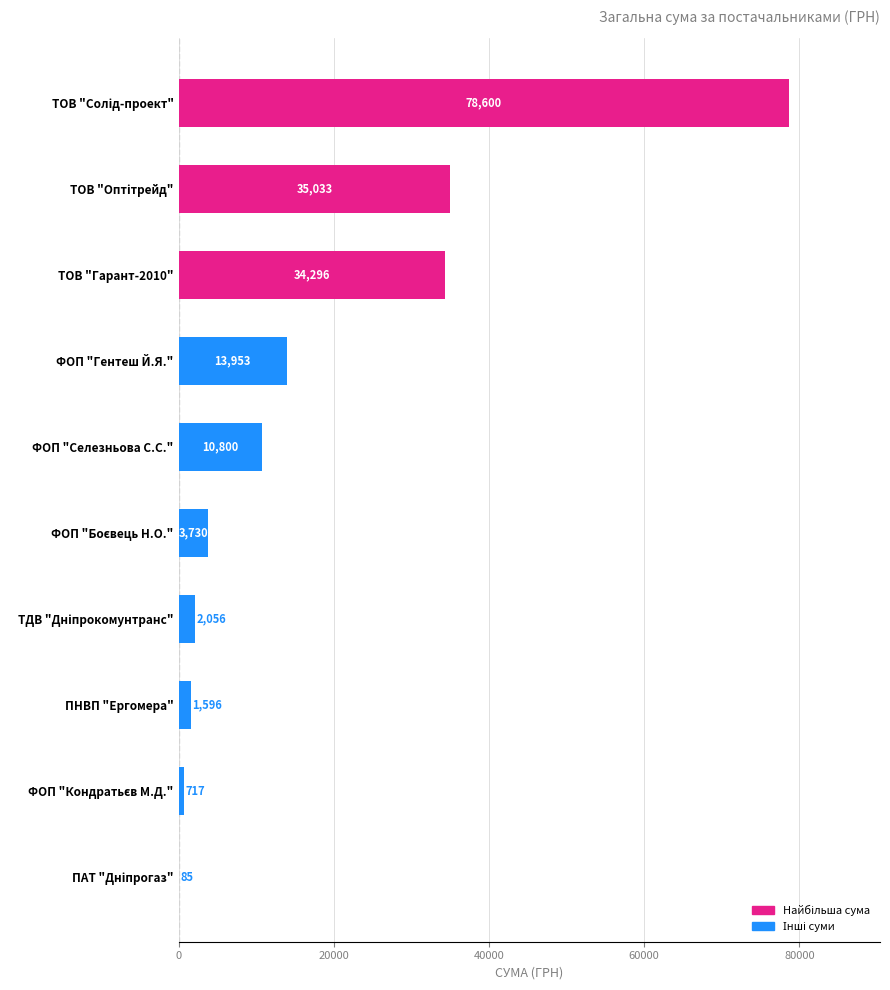

Is it true that the value at ФОП "Селезньова С.С." is 3836.9?

False